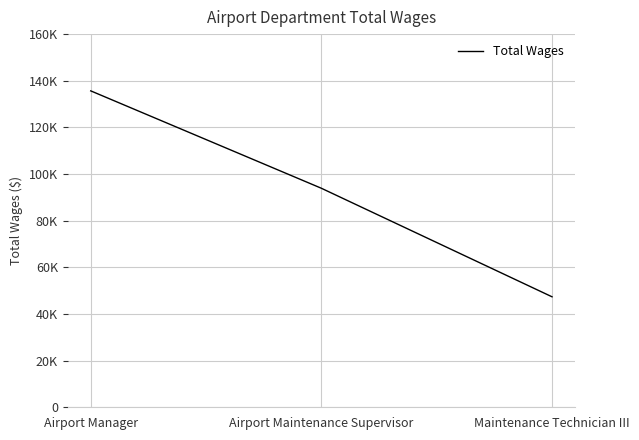

What is the change in value from Airport Manager to Maintenance Technician III?

-88294